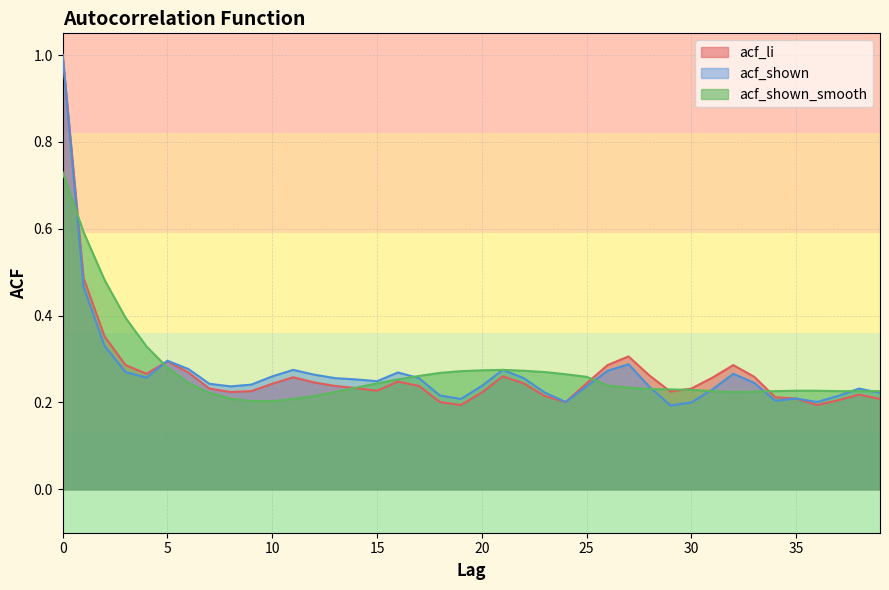

Reading left to right, transcribe all the data shown in this chart.

acf_li: 1.0	0.5	0.4	0.3	0.3	0.3	0.3	0.2	0.2	0.2	0.2	0.3	0.2	0.2	0.2	0.2	0.2	0.2	0.2	0.2	0.2	0.3	0.2	0.2	0.2	0.2	0.3	0.3	0.3	0.2	0.2	0.3	0.3	0.3	0.2	0.2	0.2	0.2	0.2	0.2
acf_shown: 1.0	0.5	0.3	0.3	0.3	0.3	0.3	0.2	0.2	0.2	0.3	0.3	0.3	0.3	0.3	0.2	0.3	0.3	0.2	0.2	0.2	0.3	0.3	0.2	0.2	0.2	0.3	0.3	0.2	0.2	0.2	0.2	0.3	0.2	0.2	0.2	0.2	0.2	0.2	0.2
acf_shown_smooth: 0.7	0.6	0.5	0.4	0.3	0.3	0.2	0.2	0.2	0.2	0.2	0.2	0.2	0.2	0.2	0.2	0.3	0.3	0.3	0.3	0.3	0.3	0.3	0.3	0.3	0.3	0.2	0.2	0.2	0.2	0.2	0.2	0.2	0.2	0.2	0.2	0.2	0.2	0.2	0.2